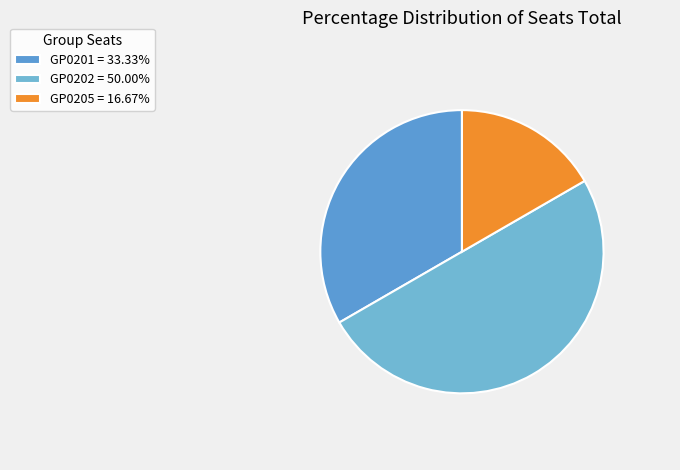

To the nearest percent, what is the difference between the largest and smallest slice percentages?

33%